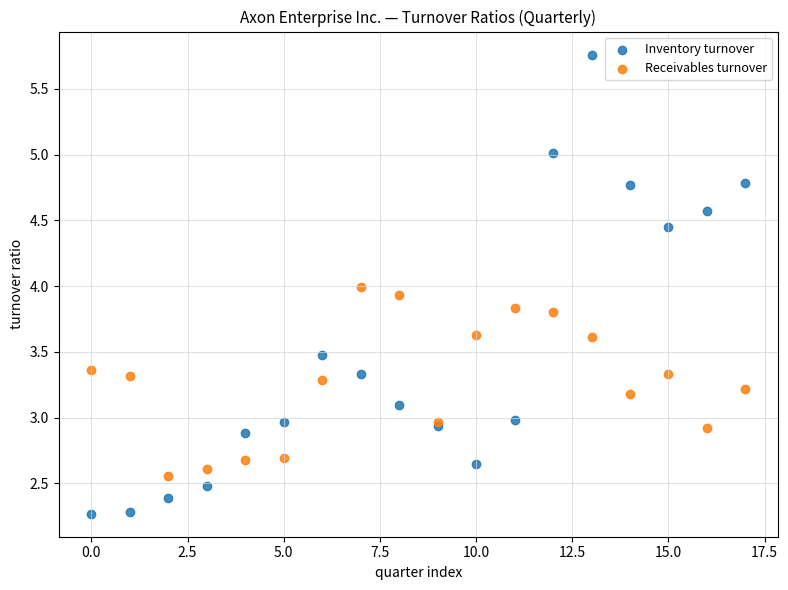

Which series reaches the maximum Y coordinate?

Inventory turnover